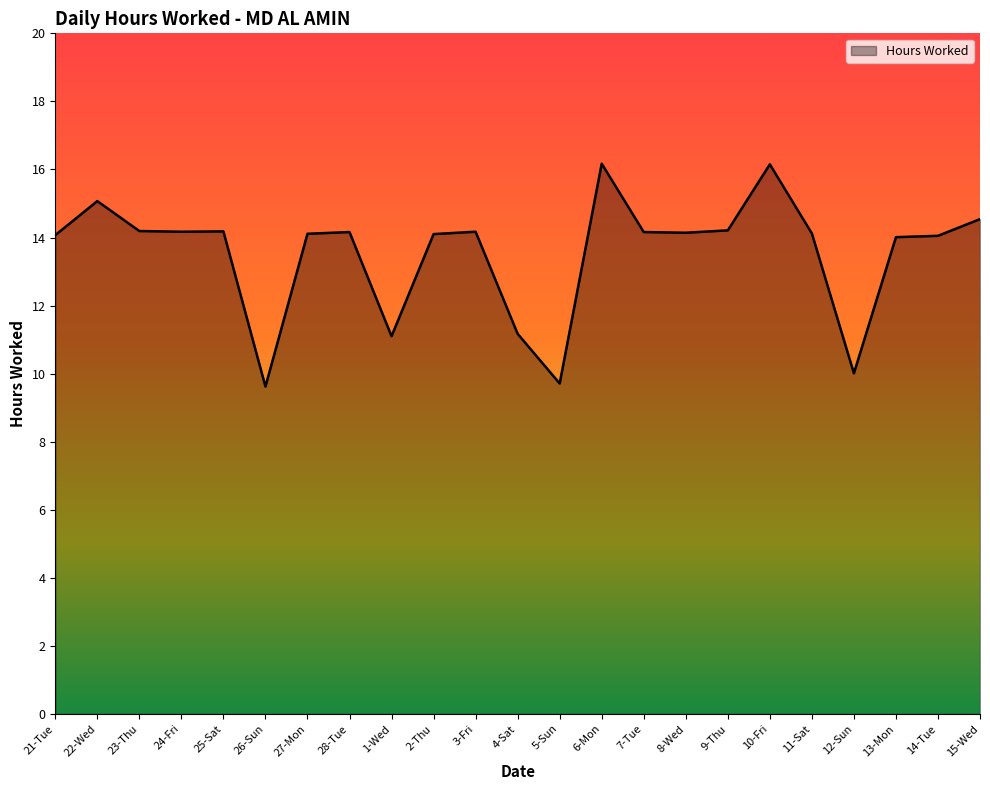

Between 14-Tue and 4-Sat, which is larger?

14-Tue